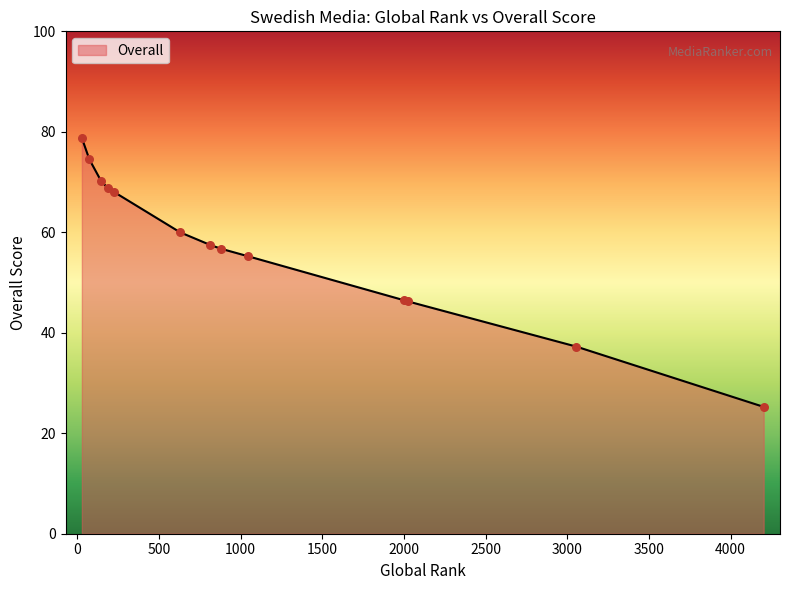

What is the greatest value displayed?

78.8